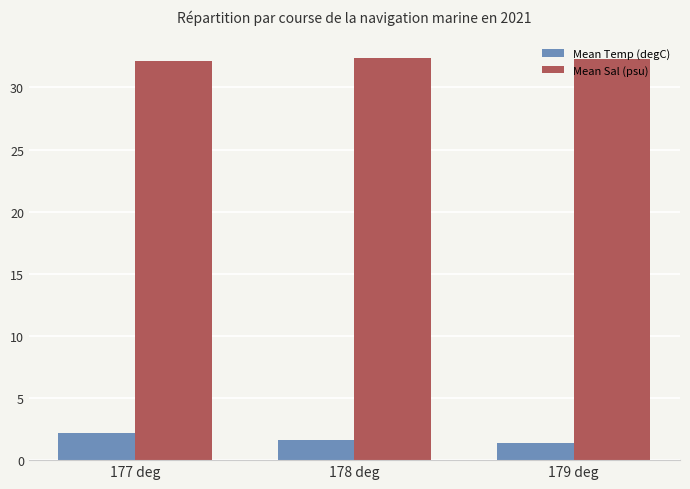

What value does the Mean Sal (psu) series have at 178 deg?

32.3